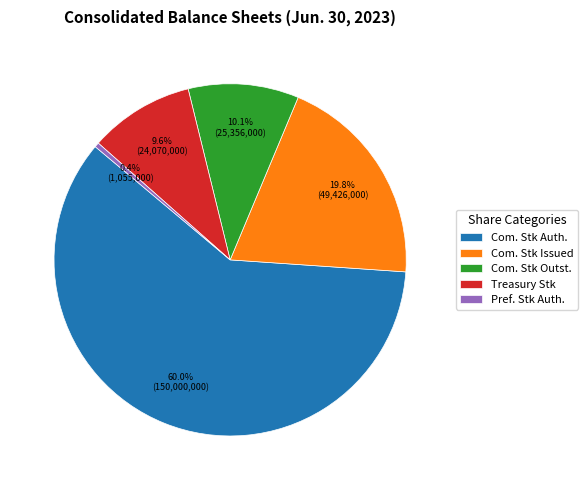

Do Com. Stk Issued and Com. Stk Outst. together represent more than half of the pie?

No